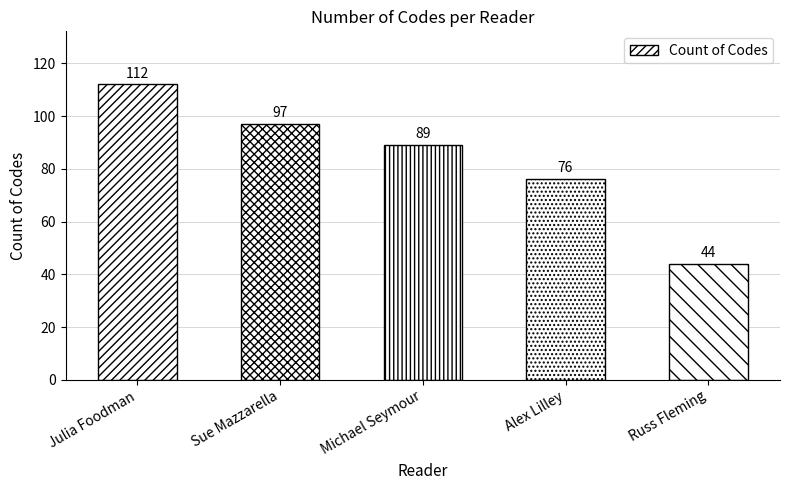

What is the average value?

84